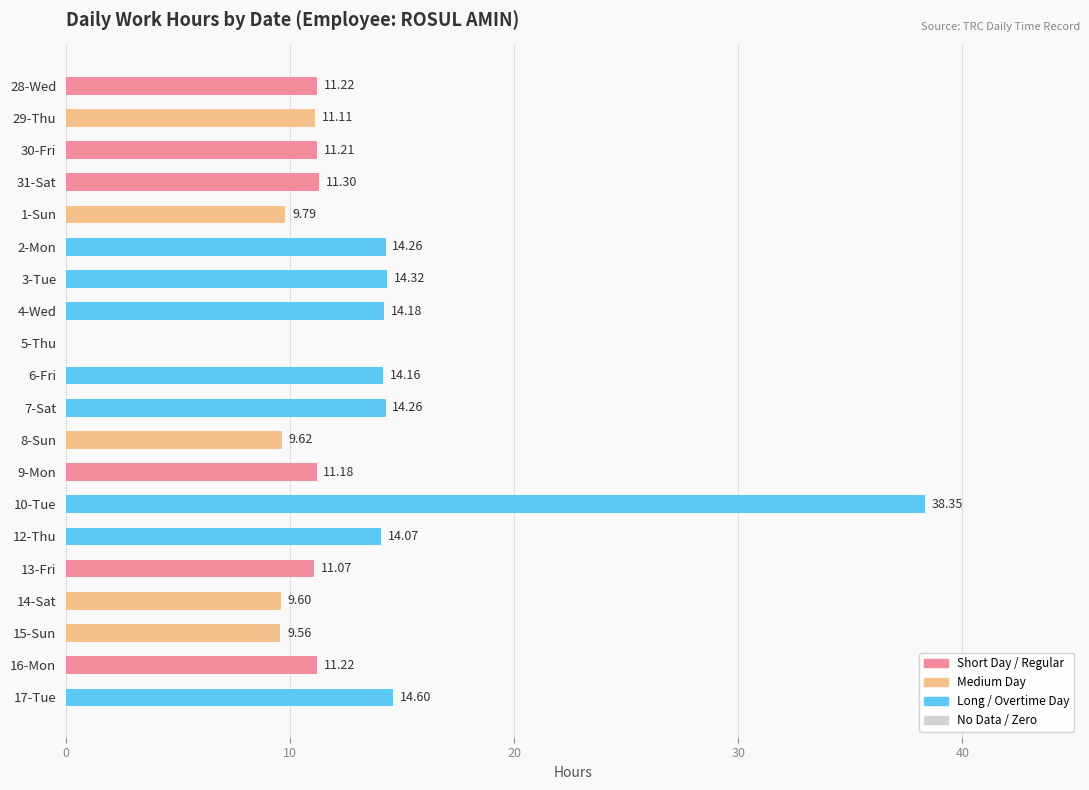

Which category has the highest value across all series?

10-Tue